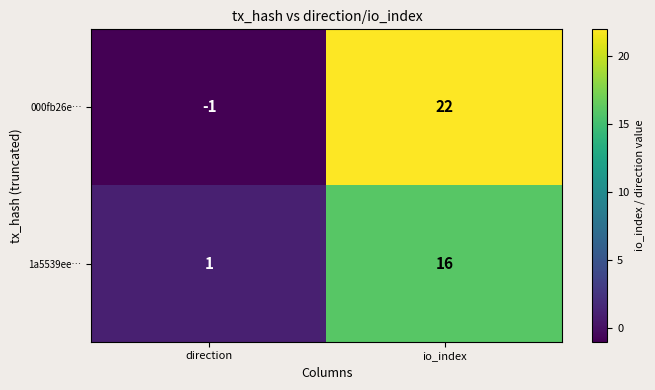

Reading left to right, extract all data points from this chart.

000fb26e…: direction=-1	io_index=22
1a5539ee…: direction=1	io_index=16